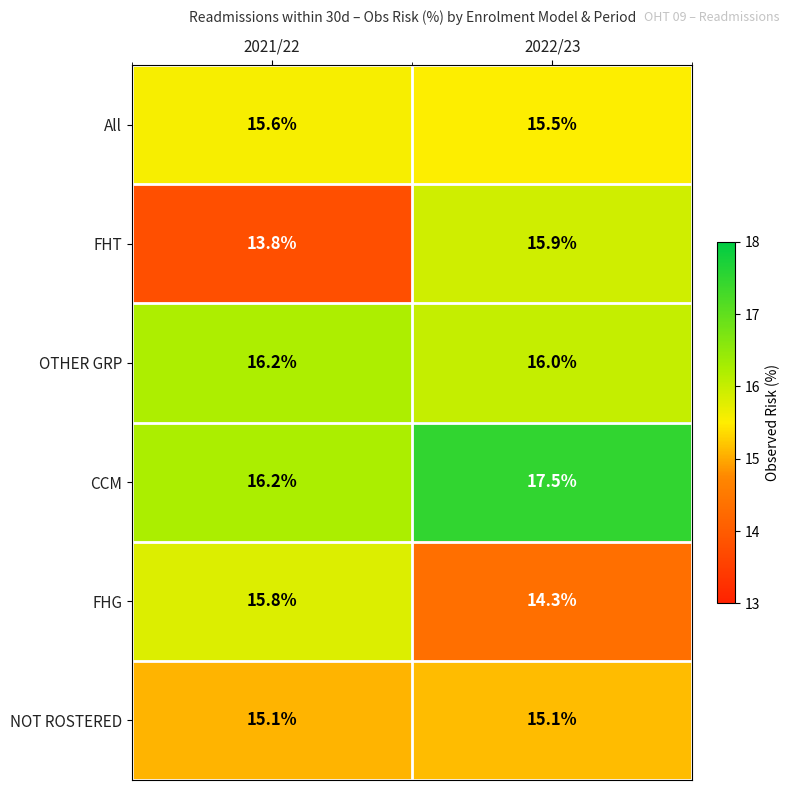

Where is FHG nearest to the value 15?

2022/23